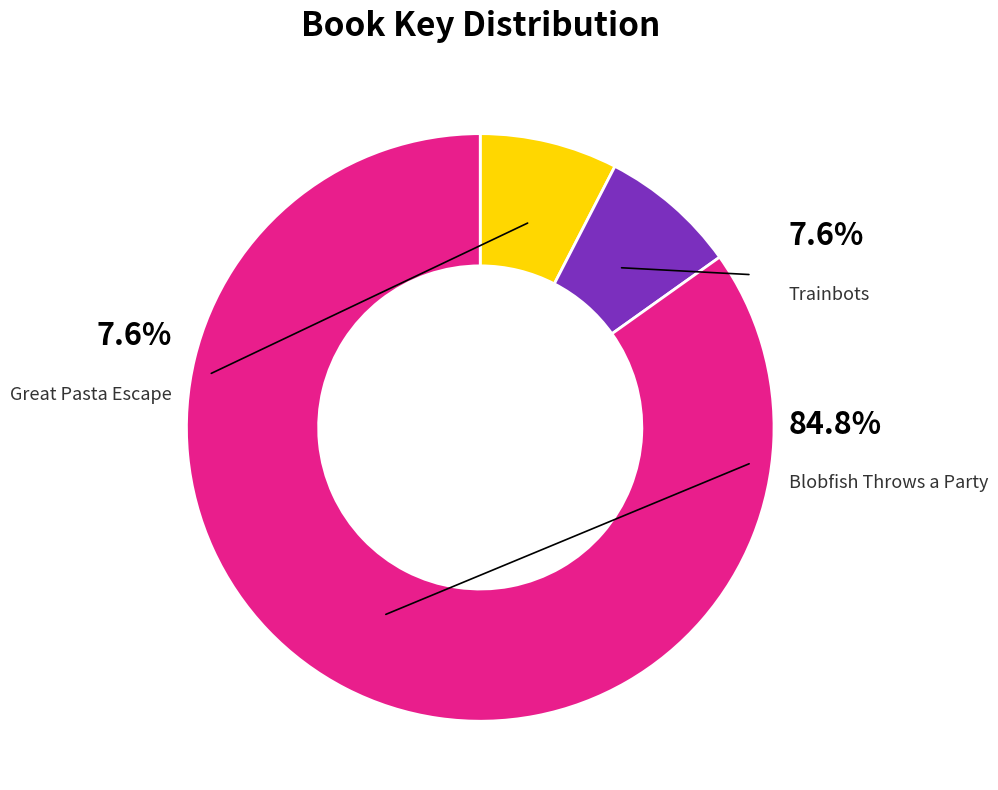

How many segments does this pie chart have?

3